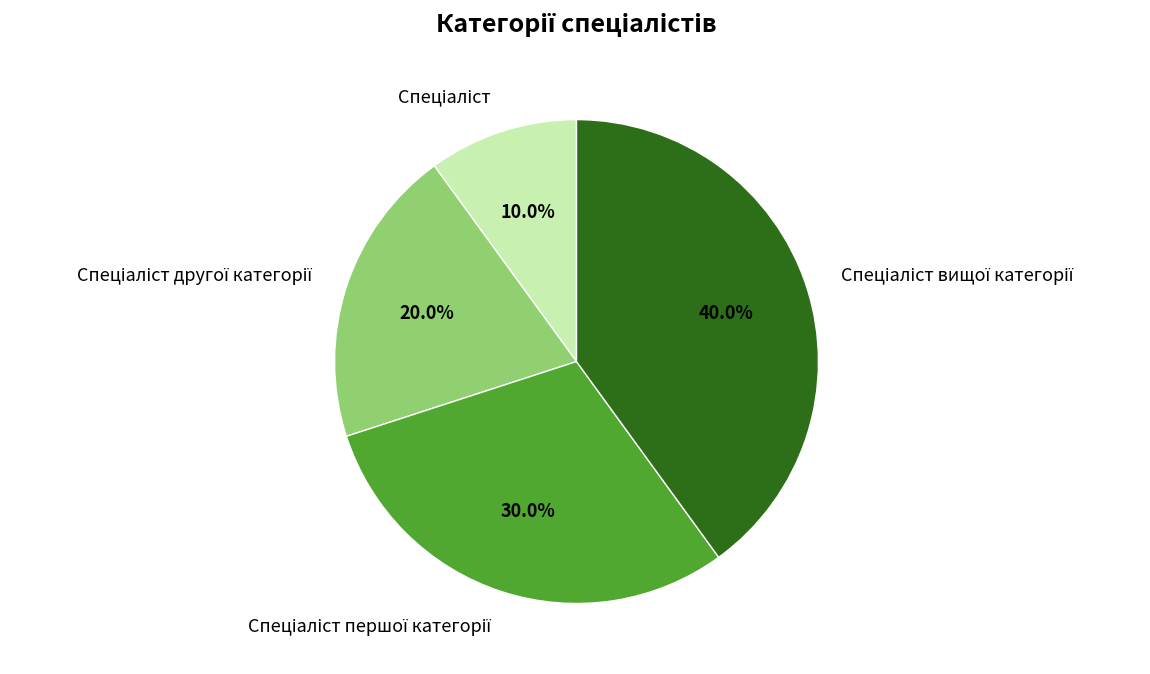

Is there any slice that represents more than half of the pie?

No